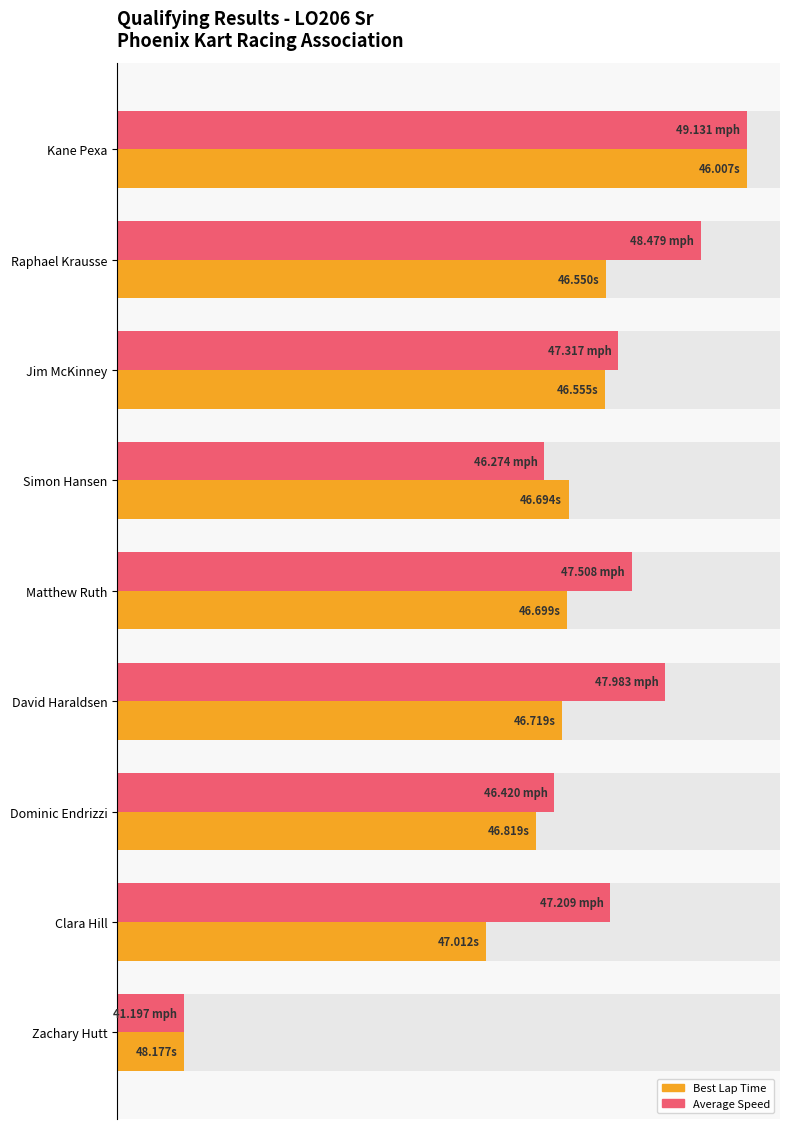

What is the sum of all Best Lap Time (normalized) values?

574.2